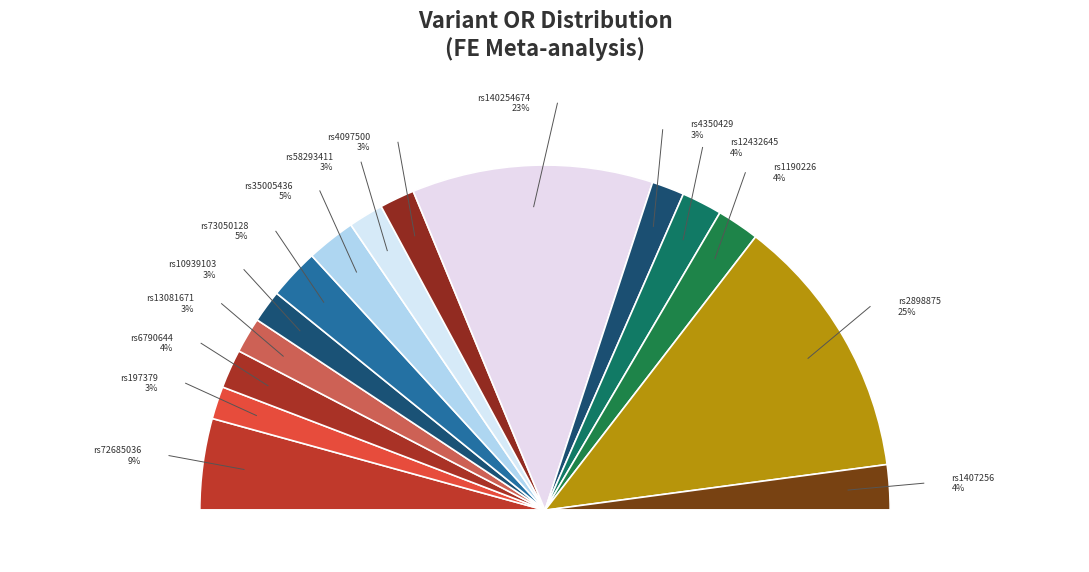

How many segments does this pie chart have?

15